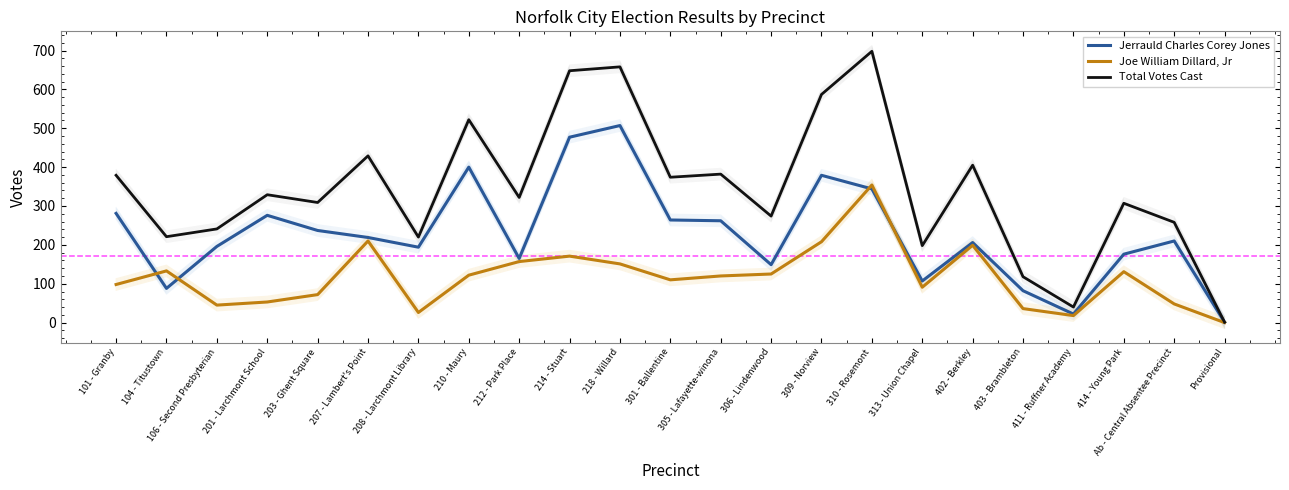

The value of Joe William Dillard, Jr at 106 - Second Presbyterian is 45. True or false?

True